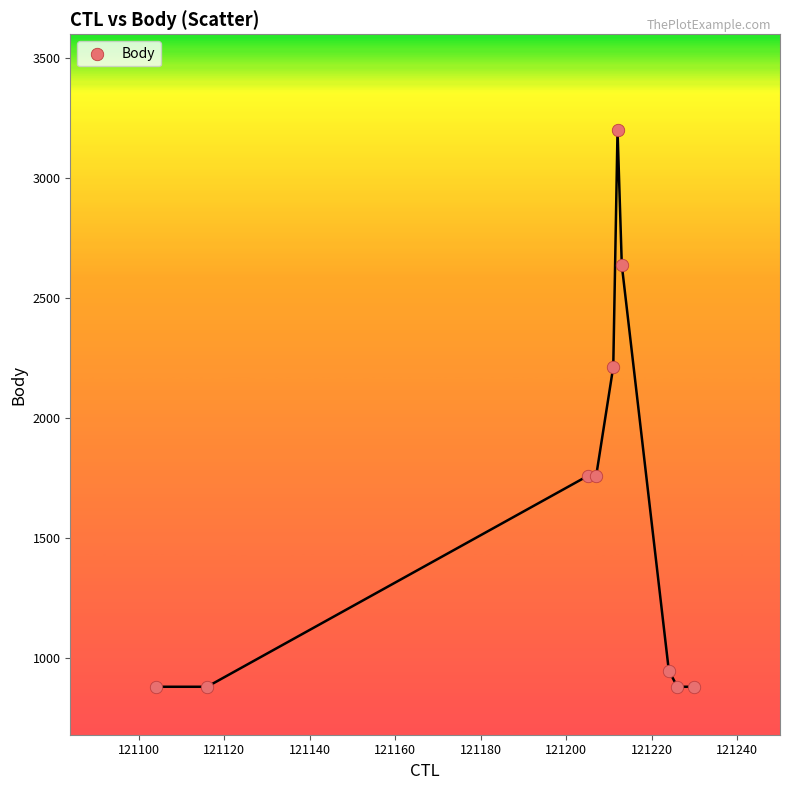

What is the range of Y values (max minus min)?

2321